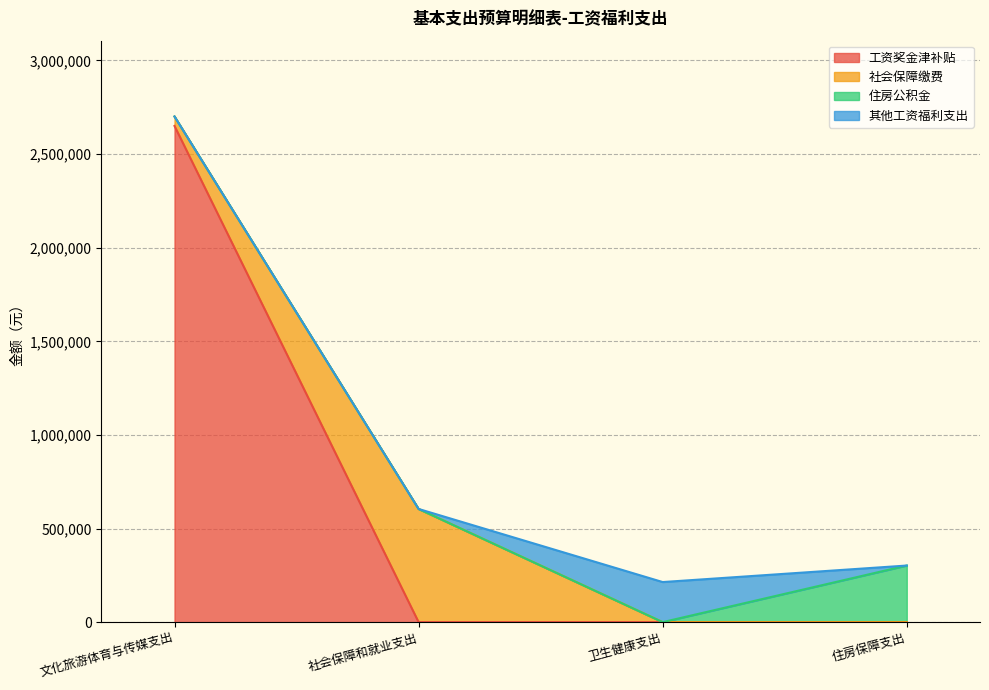

How many series are shown in this chart?

4